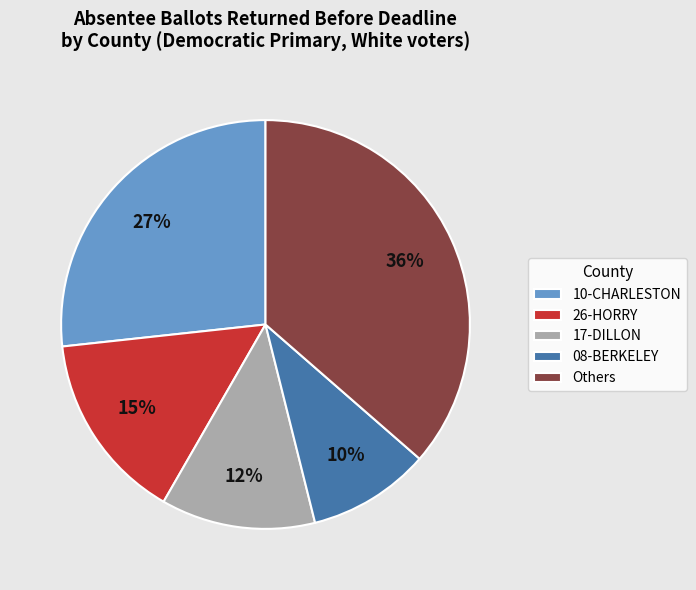

To the nearest percent, what is the combined percentage of Others and 10-CHARLESTON?

63%